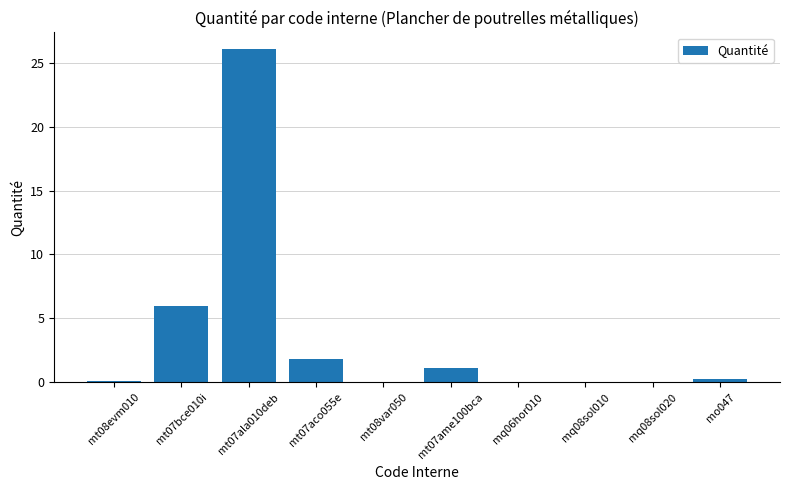

At which category does the chart reach its peak across all series?

mt07ala010deb